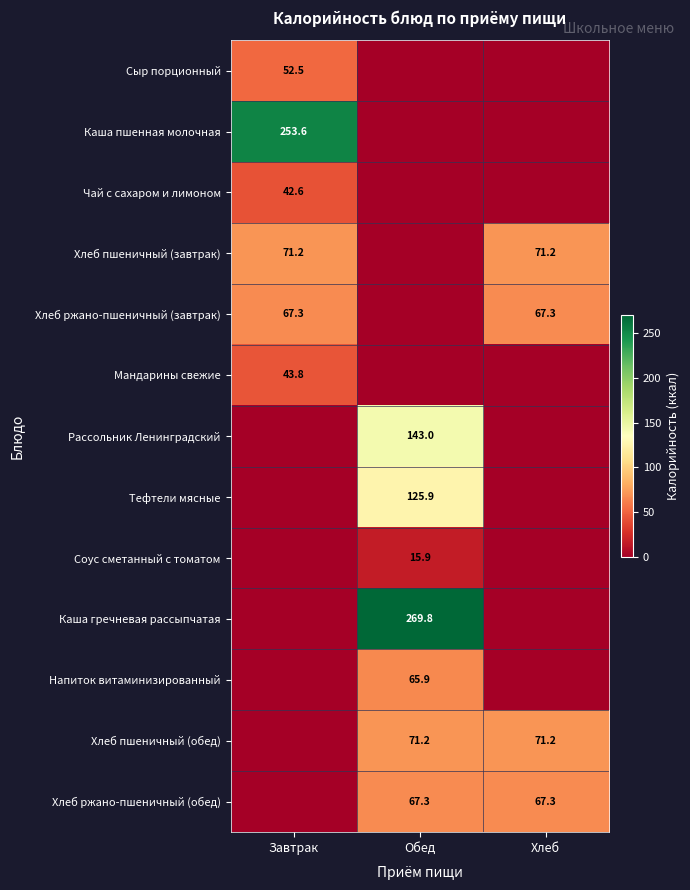

Is it true that Каша пшенная молочная equals 253.6 at Завтрак?

True